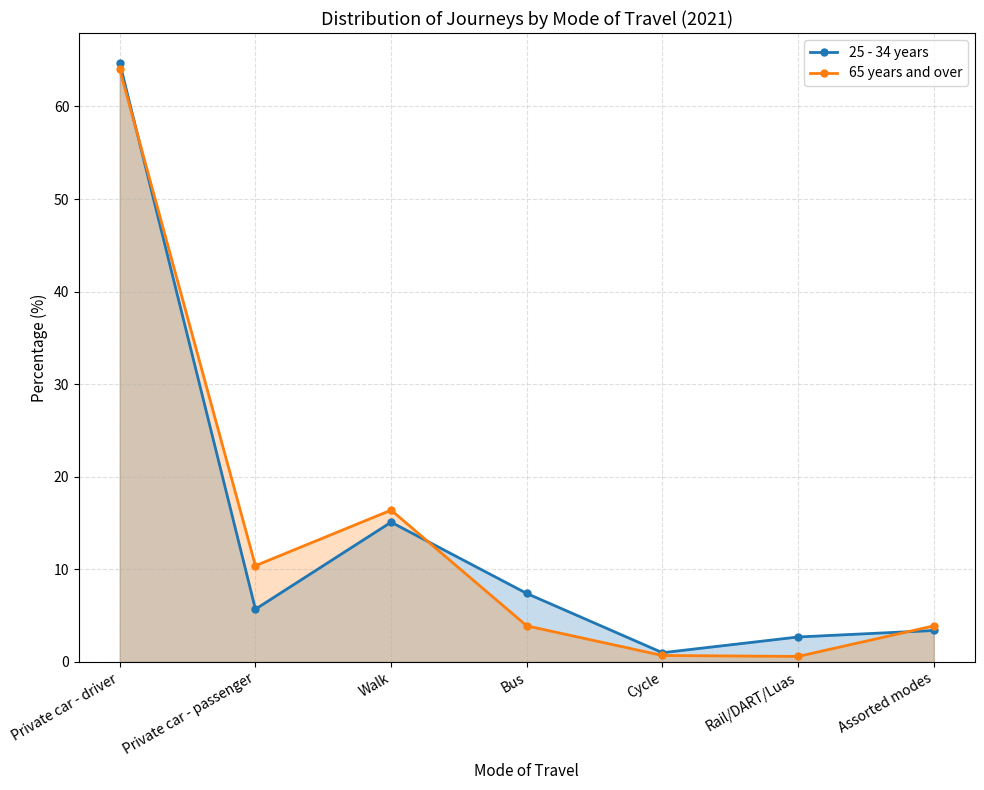

Is it true that 25 - 34 years equals 1.0 at Cycle?

True